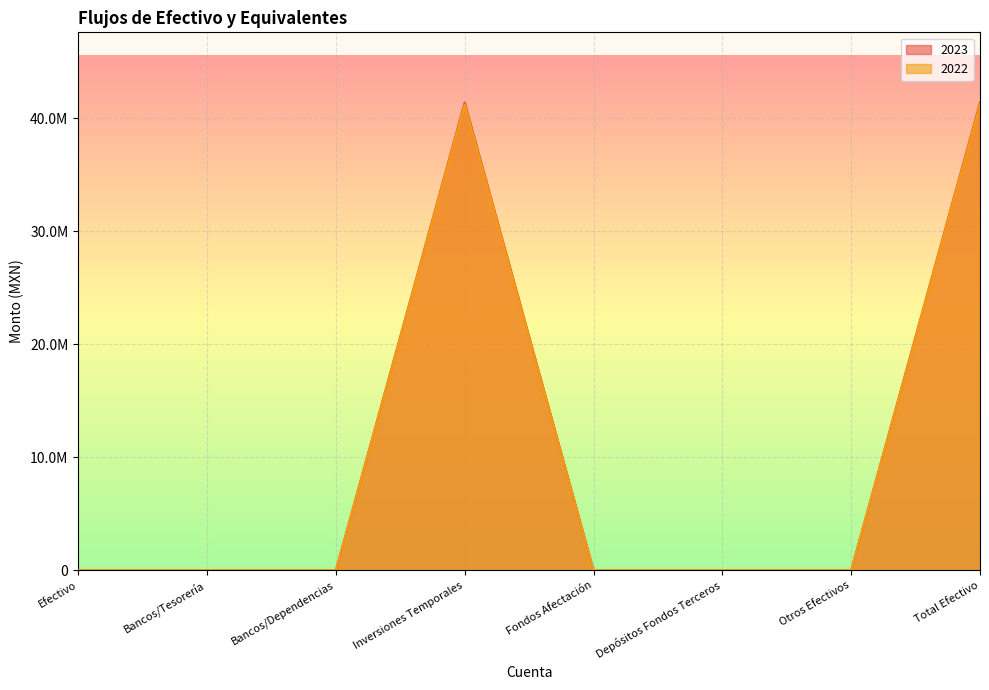

How many interior local peaks does the 2023 series have?

1